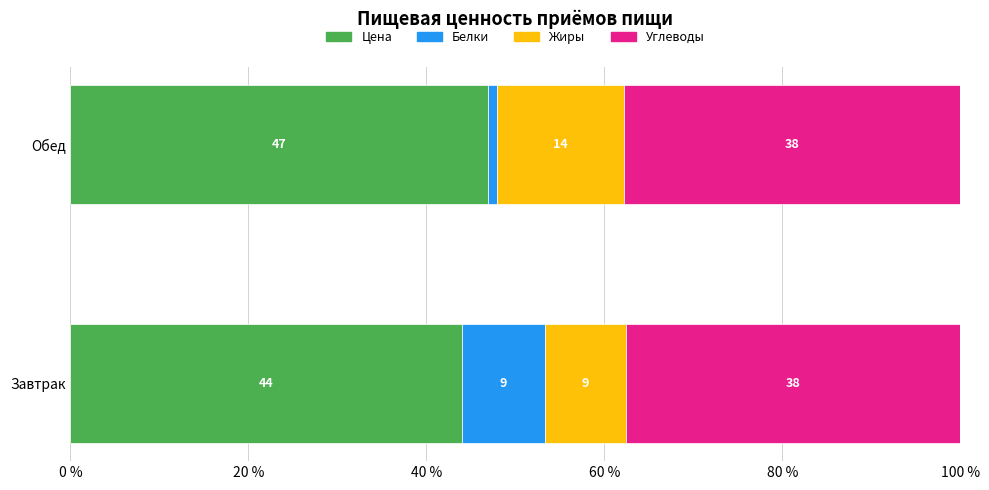

List the series in order of their overall mean, lowest first.

Белки, Жиры, Углеводы, Цена